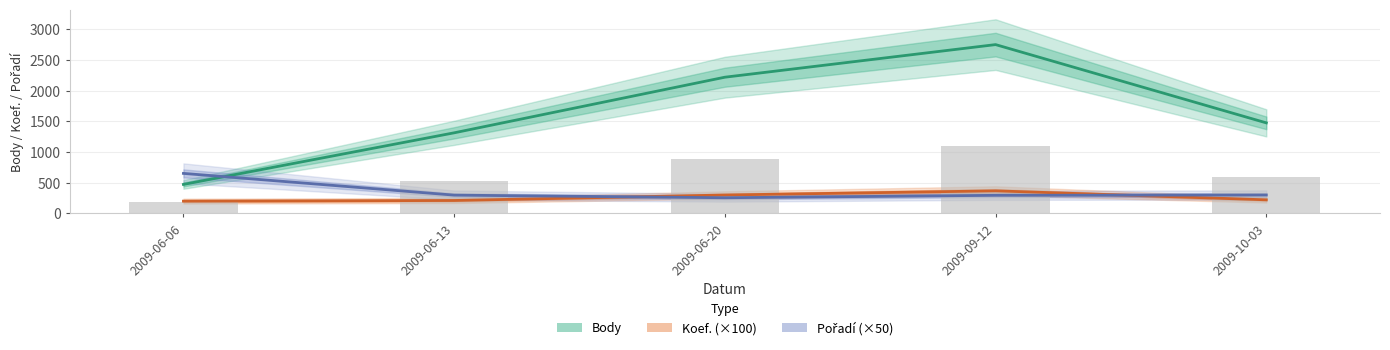

The Body series shows 845.7 at 2009-06-06. True or false?

False